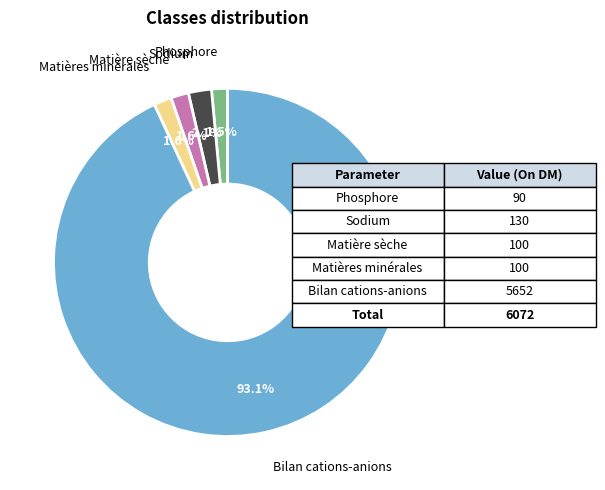

Is there a majority slice in this chart?

Yes